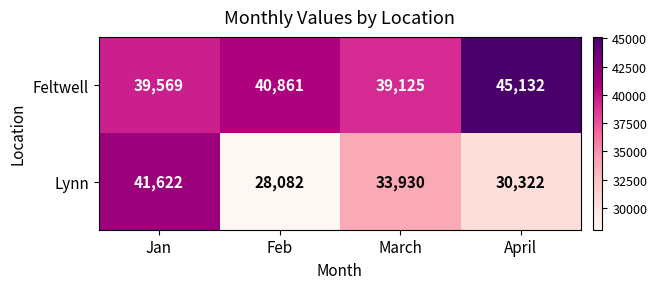

How many values in the Feltwell series are below 40861?

2